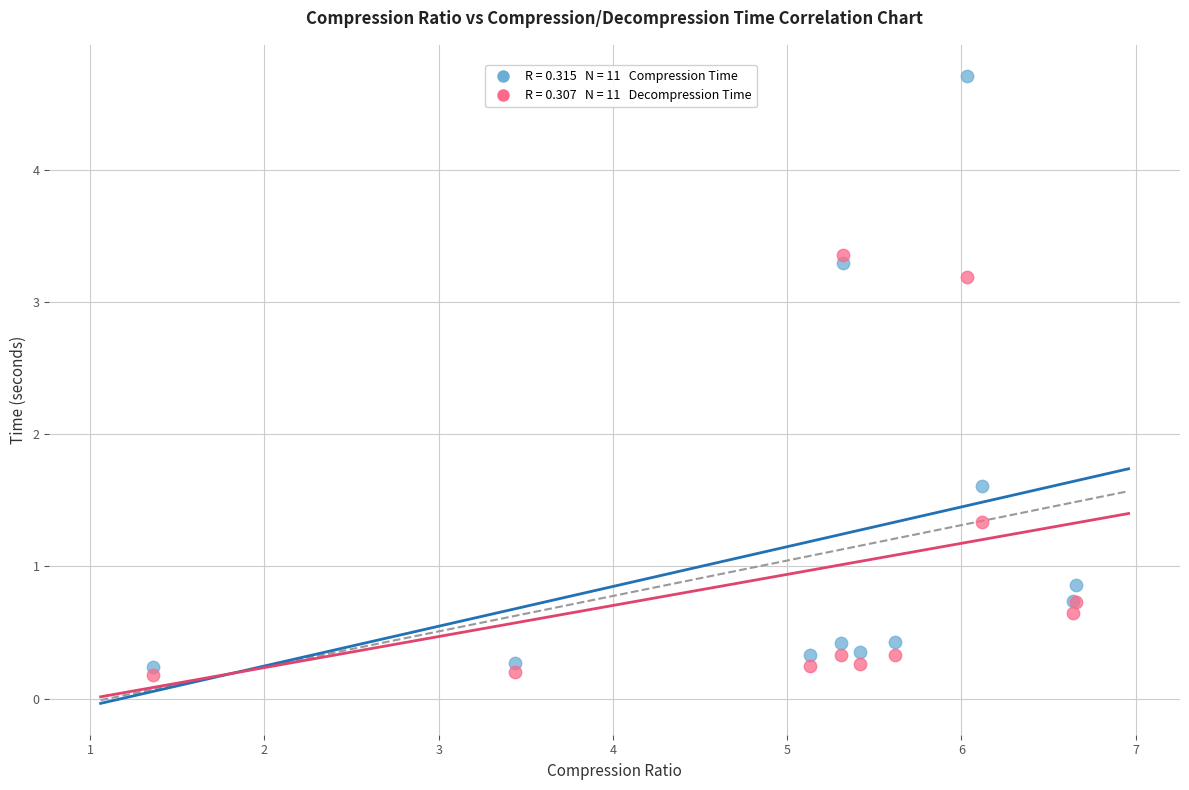

Across all series, what Y value is closest to 2?

1.6